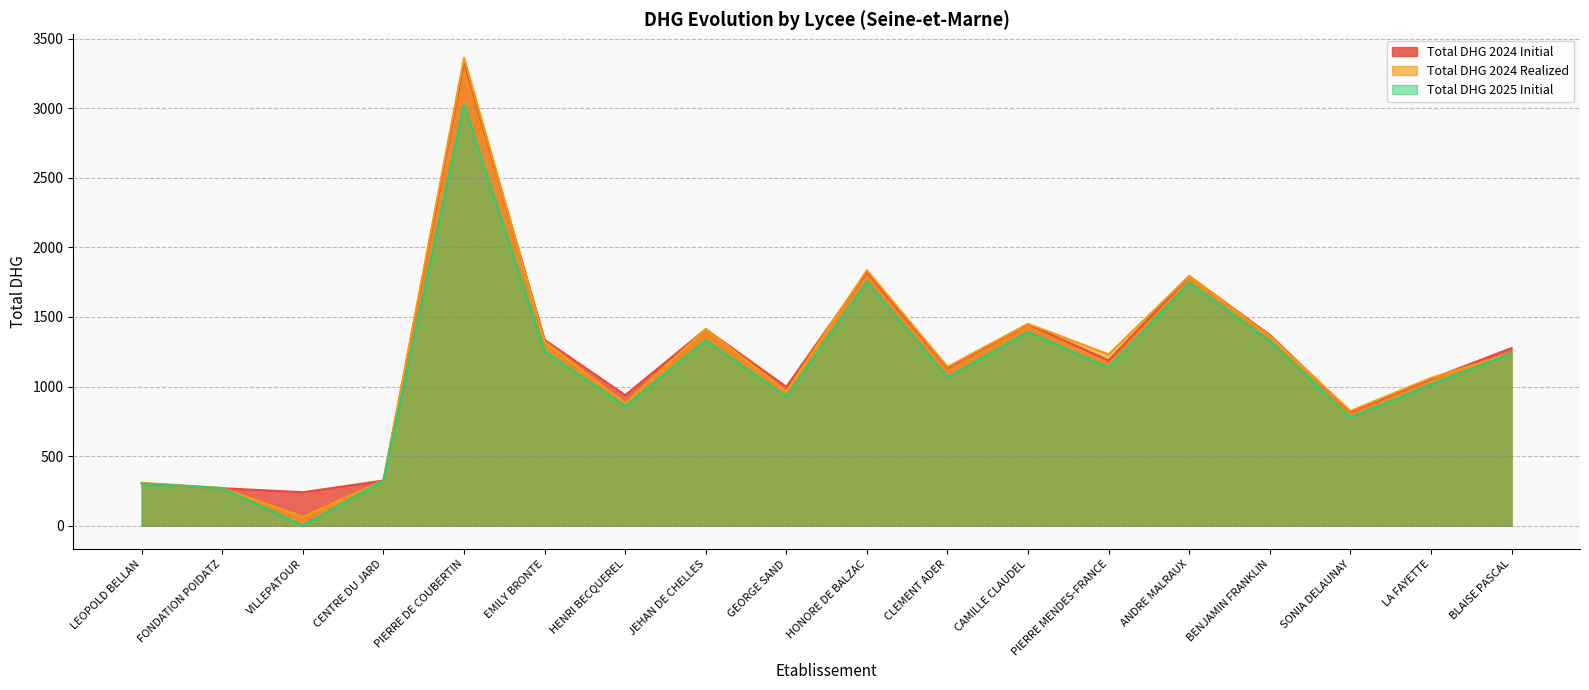

What is the value of the Total DHG 2025 Initial point at the 6th from the left?

1252.5